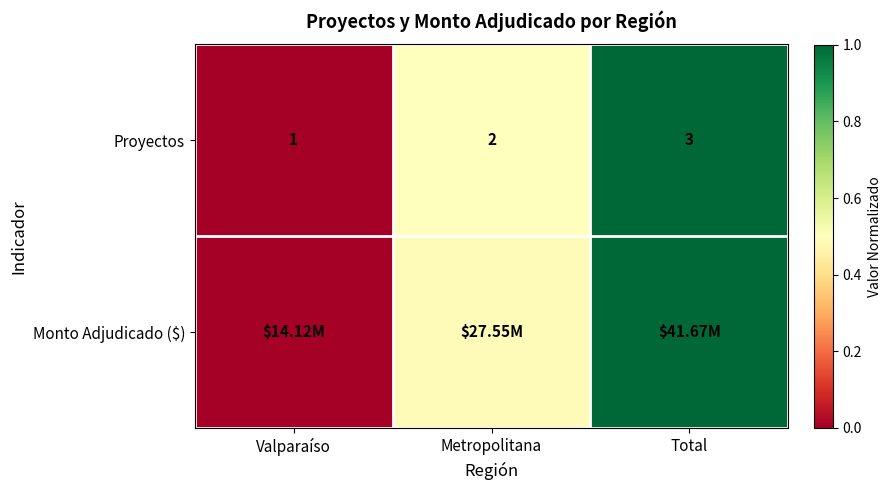

Rank the categories by Proyectos value from highest to lowest.

Total, Metropolitana, Valparaíso